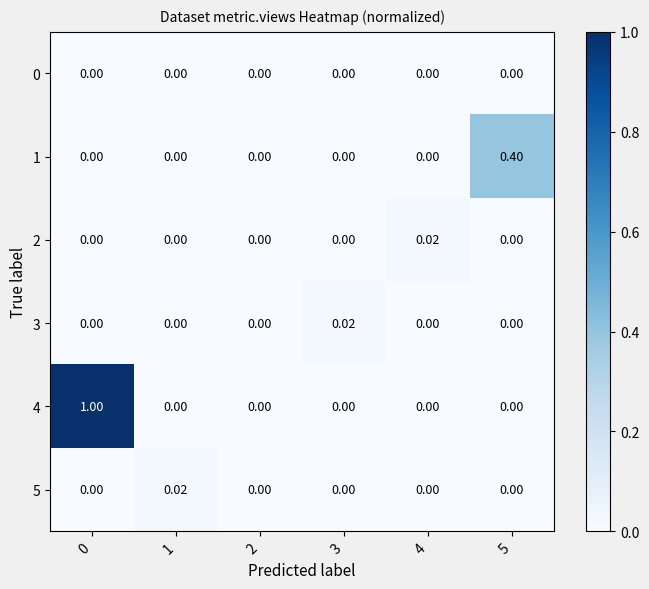

List the series in order of their peak value, lowest first.

0, 5, 2, 3, 1, 4